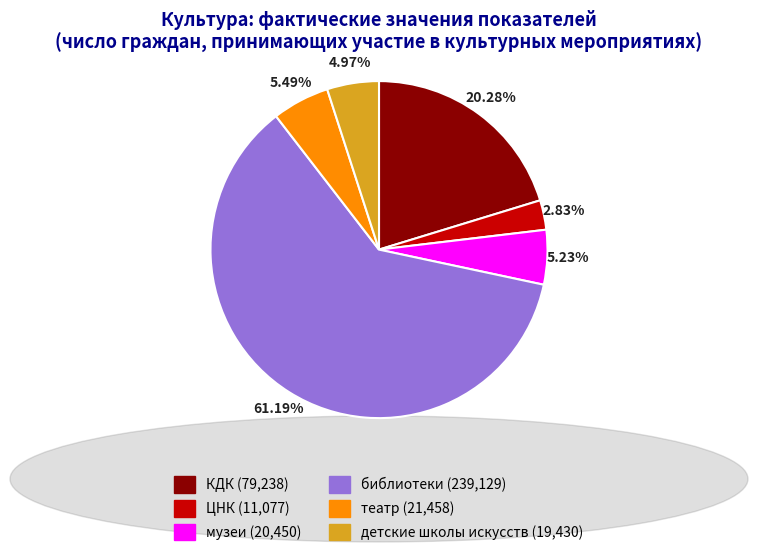

What is the majority slice?

библиотеки